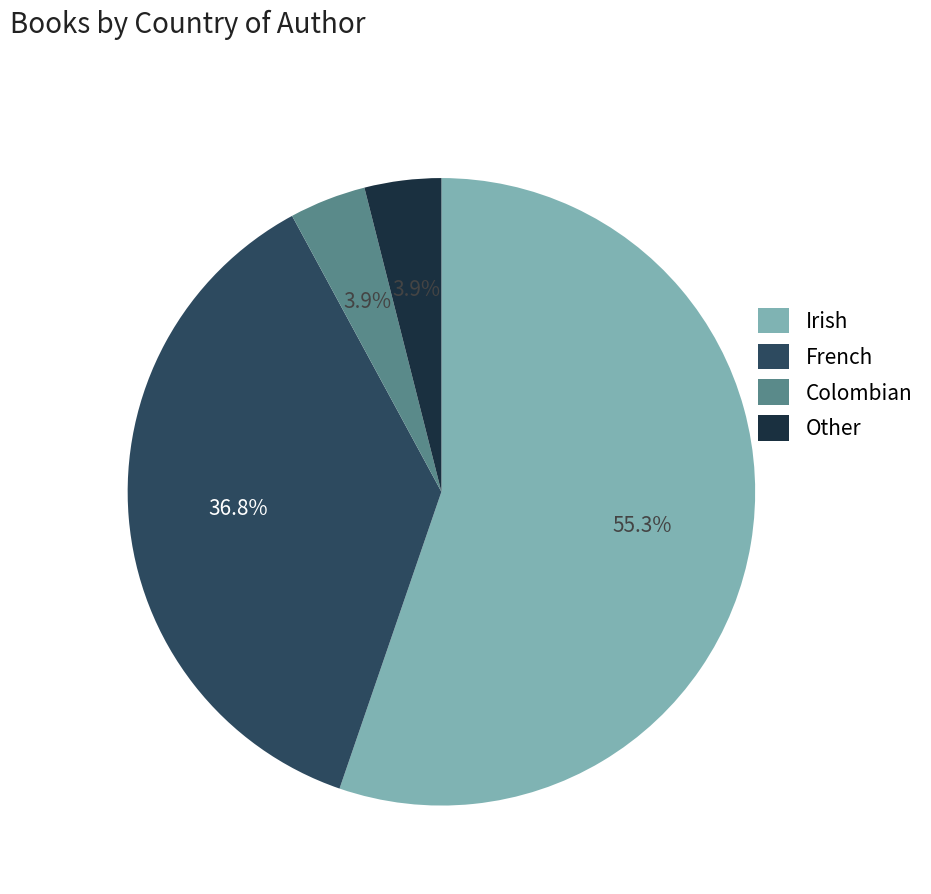

Is it true that French is 25% of the pie?

False